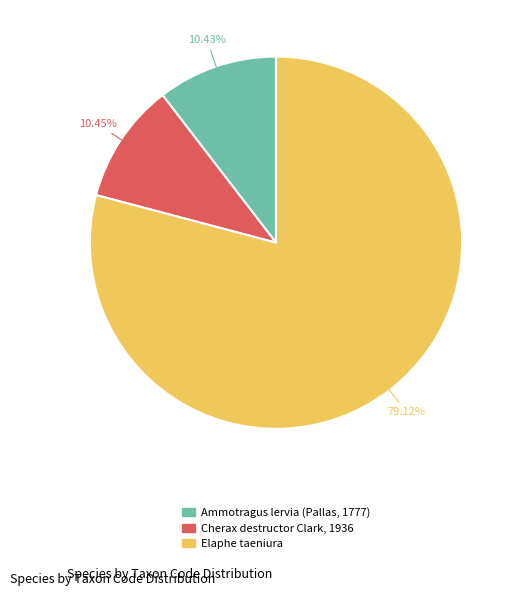

What percentage is the Cherax destructor Clark, 1936 slice, to the nearest percent?

10%